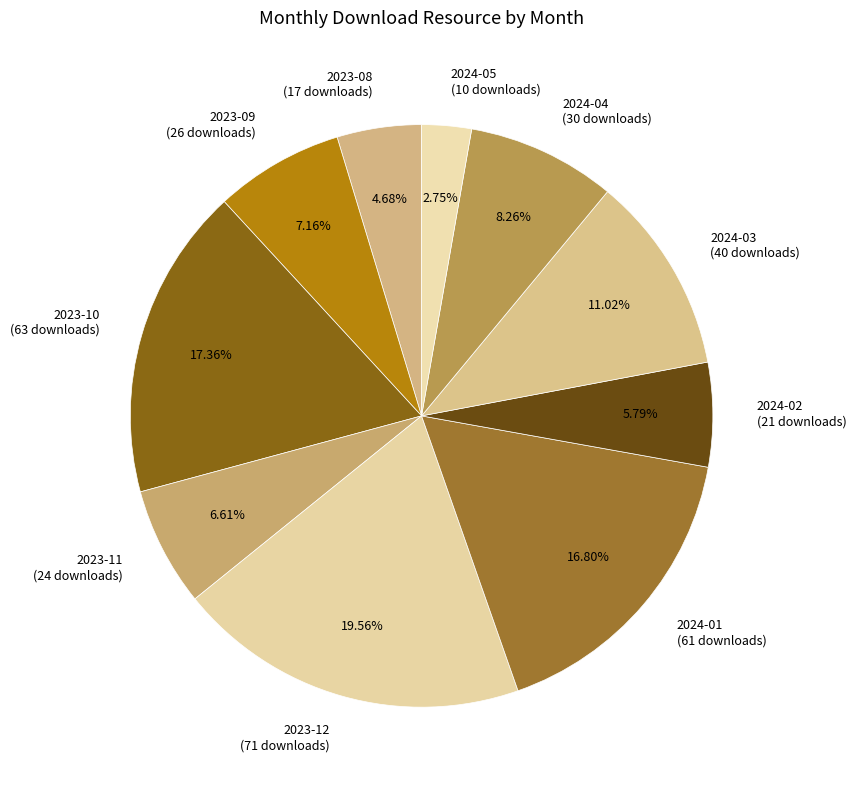

True or false: 2023-09 accounts for 7% of the total.

True